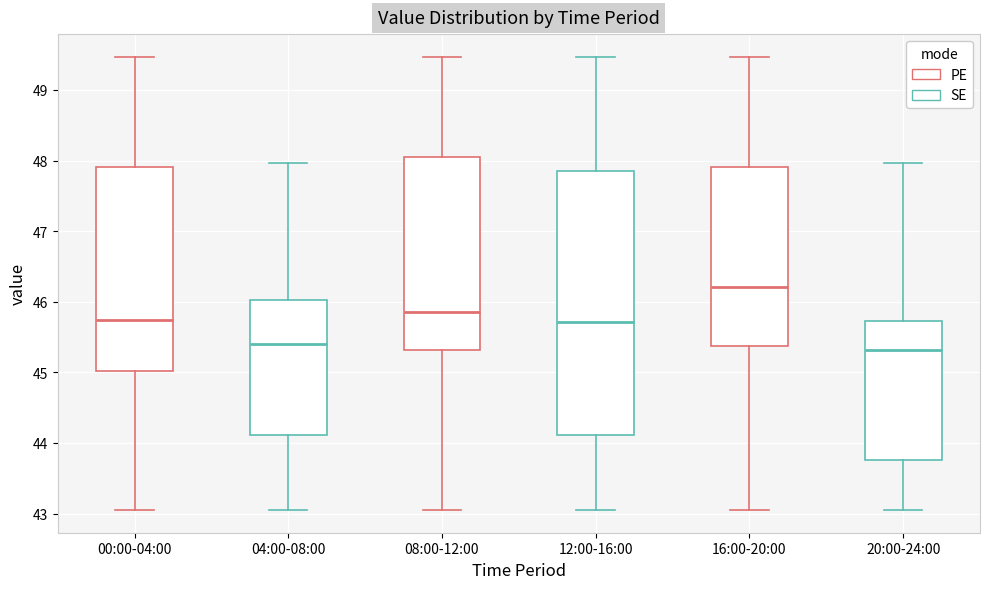

Reading left to right, transcribe this box plot: for each box, give where its median line is, the range the box spans, and where its two whiskers end, as read against the y-axis. The values are not printed on the chart, so give them approximately, as read against the axis.

00:00-04:00: median 45.7, box 45.0 to 47.9, whiskers 43.1 to 49.5
04:00-08:00: median 45.4, box 44.1 to 46.0, whiskers 43.1 to 48.0
08:00-12:00: median 45.9, box 45.3 to 48.1, whiskers 43.1 to 49.5
12:00-16:00: median 45.7, box 44.1 to 47.9, whiskers 43.1 to 49.5
16:00-20:00: median 46.2, box 45.4 to 47.9, whiskers 43.1 to 49.5
20:00-24:00: median 45.3, box 43.8 to 45.7, whiskers 43.1 to 48.0